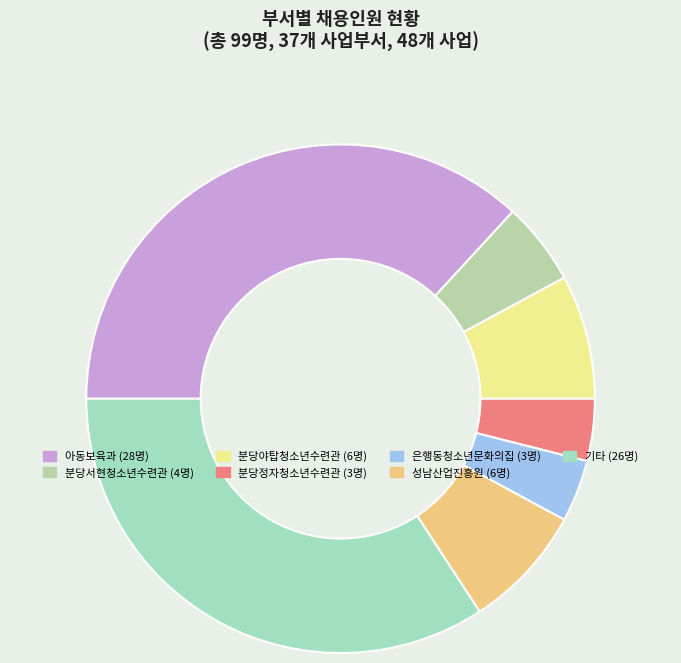

How many slices are in this pie chart?

7